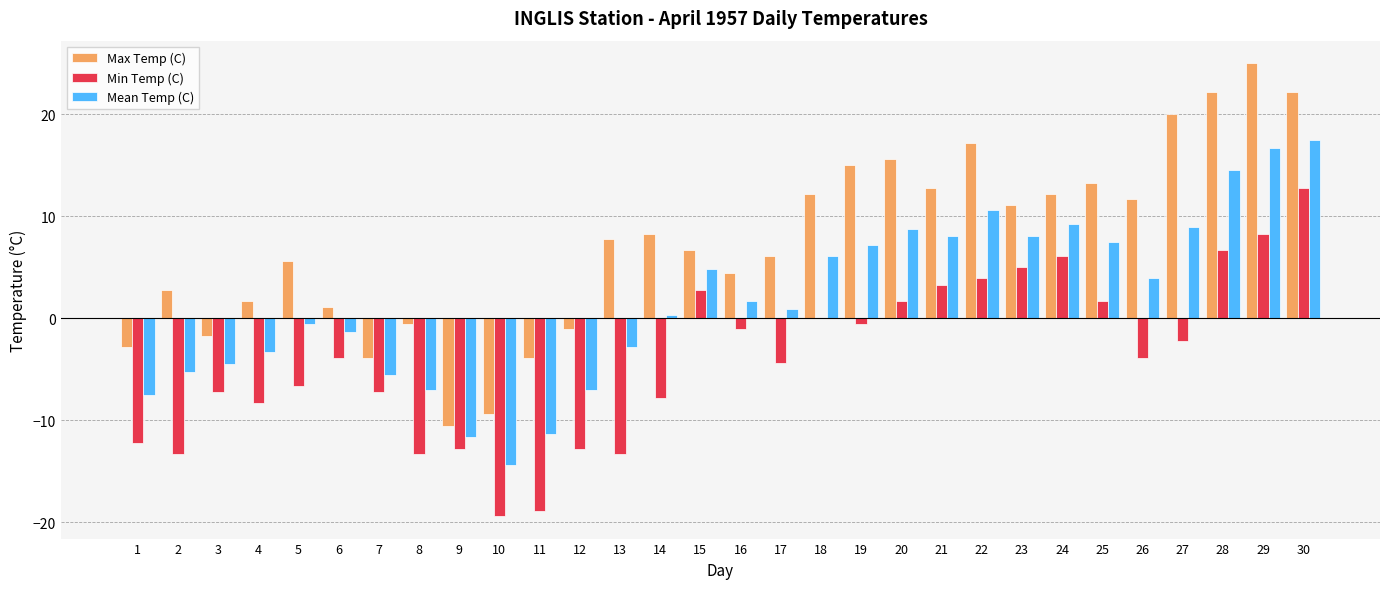

Is it true that Mean Temp (C) equals -4.5 at 3?

True